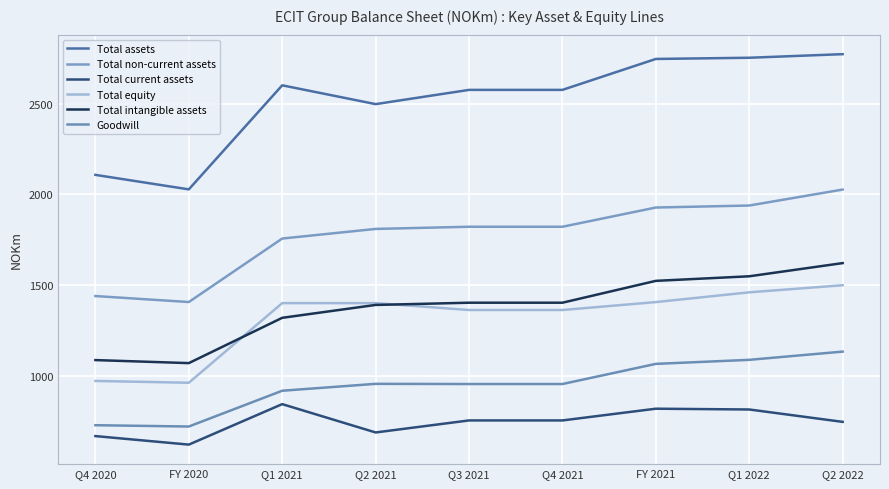

What is the difference between the Total equity values at Q4 2020 and Q2 2021?

429.0